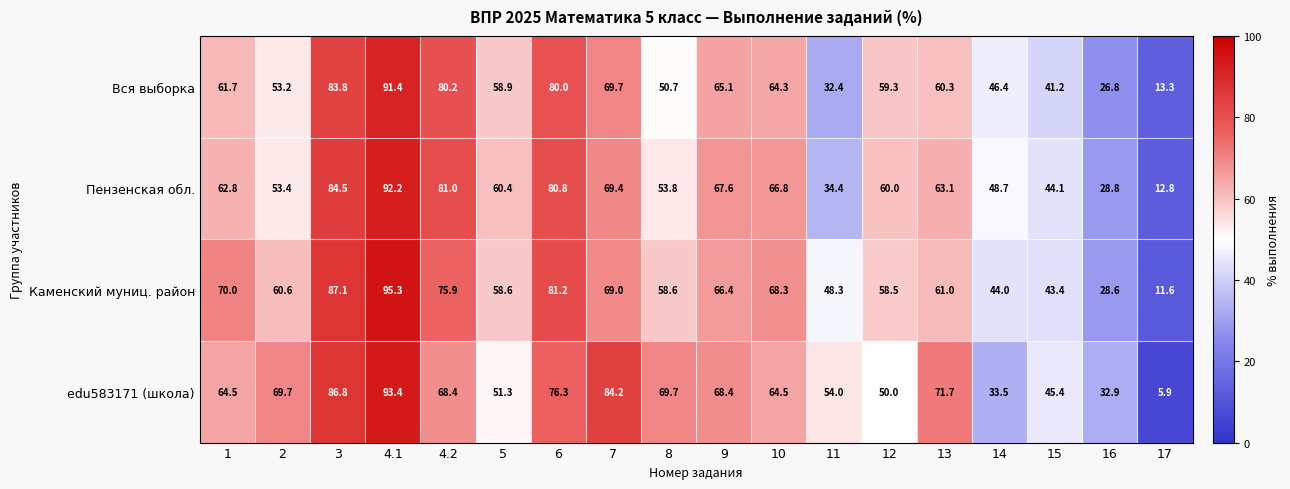

What is the average value of the Пензенская обл. series?

59.1